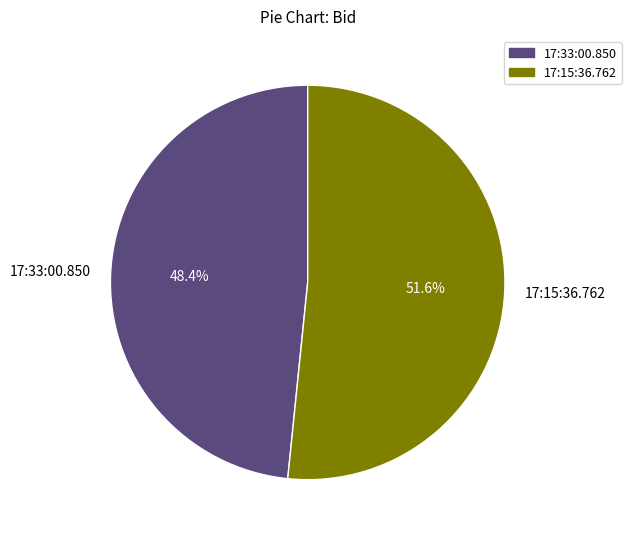

Rank the categories by value from highest to lowest.

17:15:36.762, 17:33:00.850